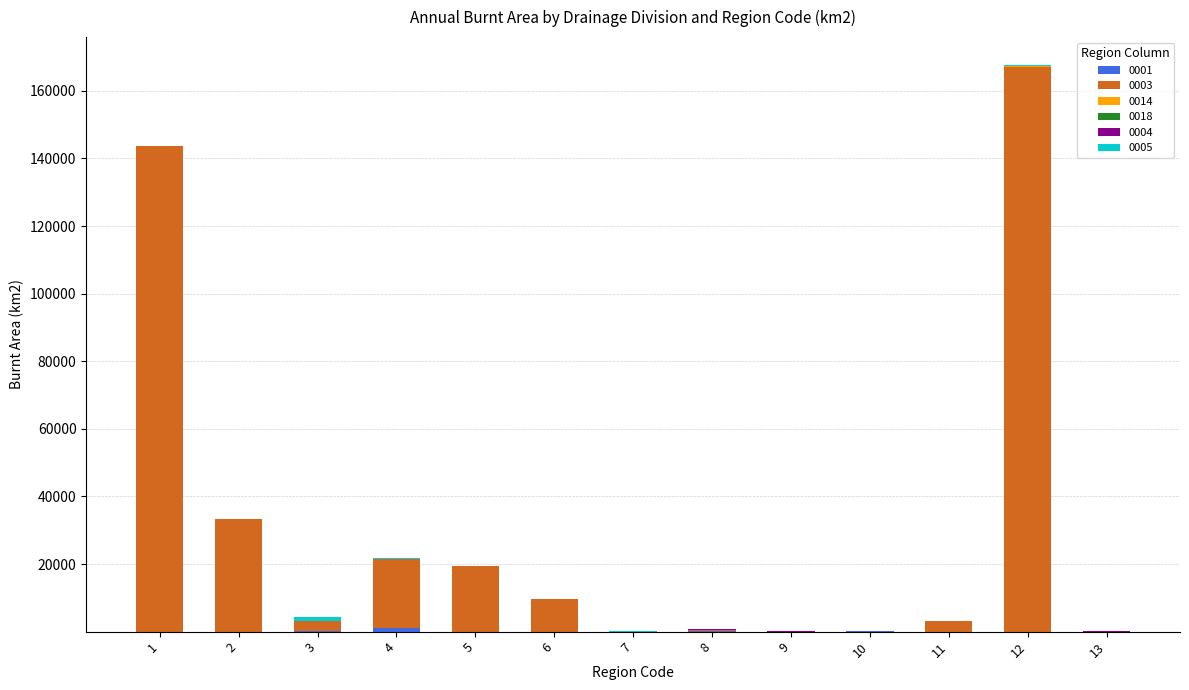

At which category is the sum across all series the highest?

12